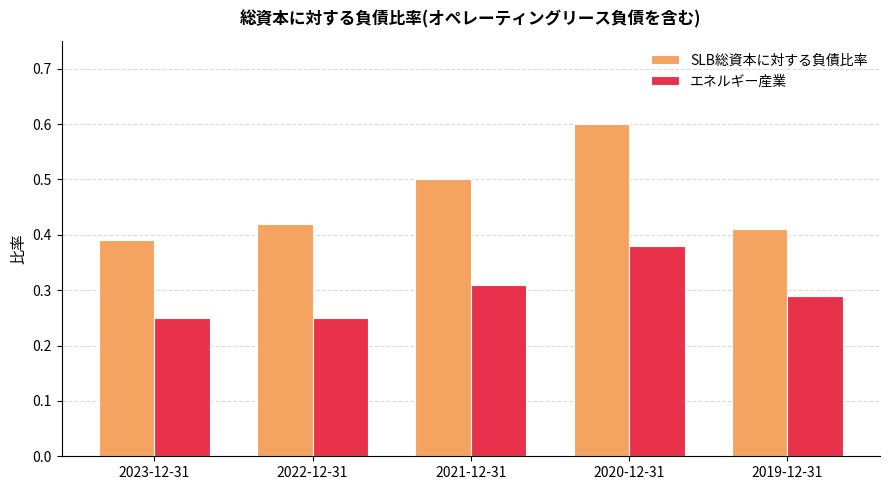

Count the エネルギー産業 values in the range 0 to 1.

5